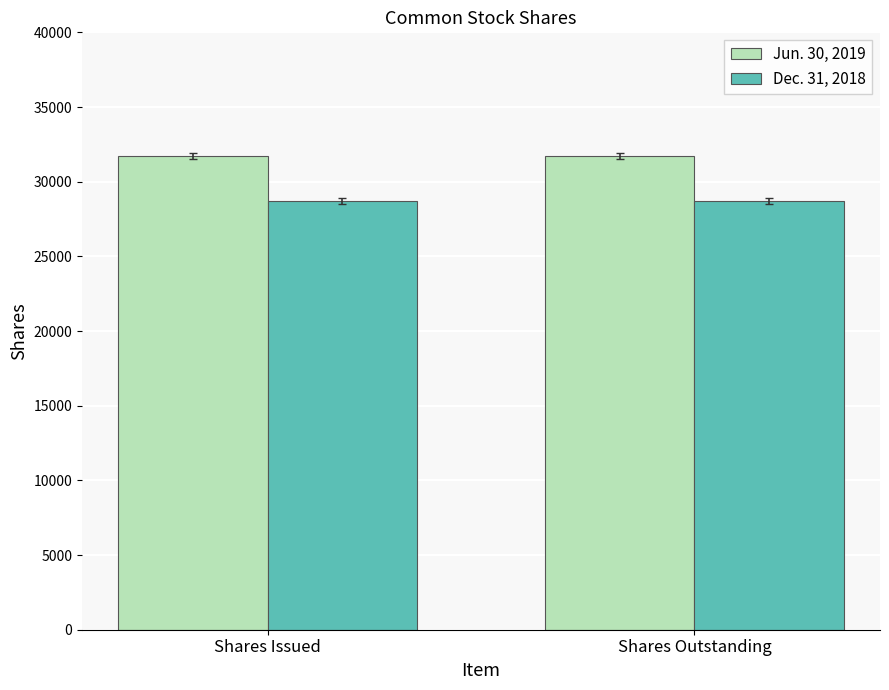

What is the difference between the highest and lowest values at Shares Issued?

3054